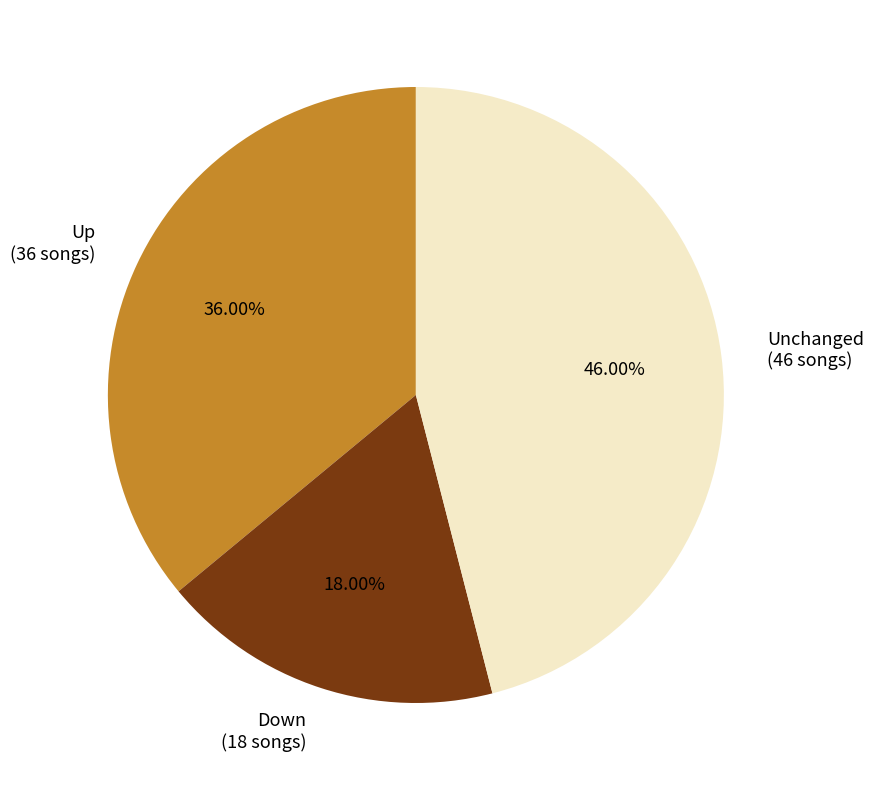

Count the number of slices in the pie.

3